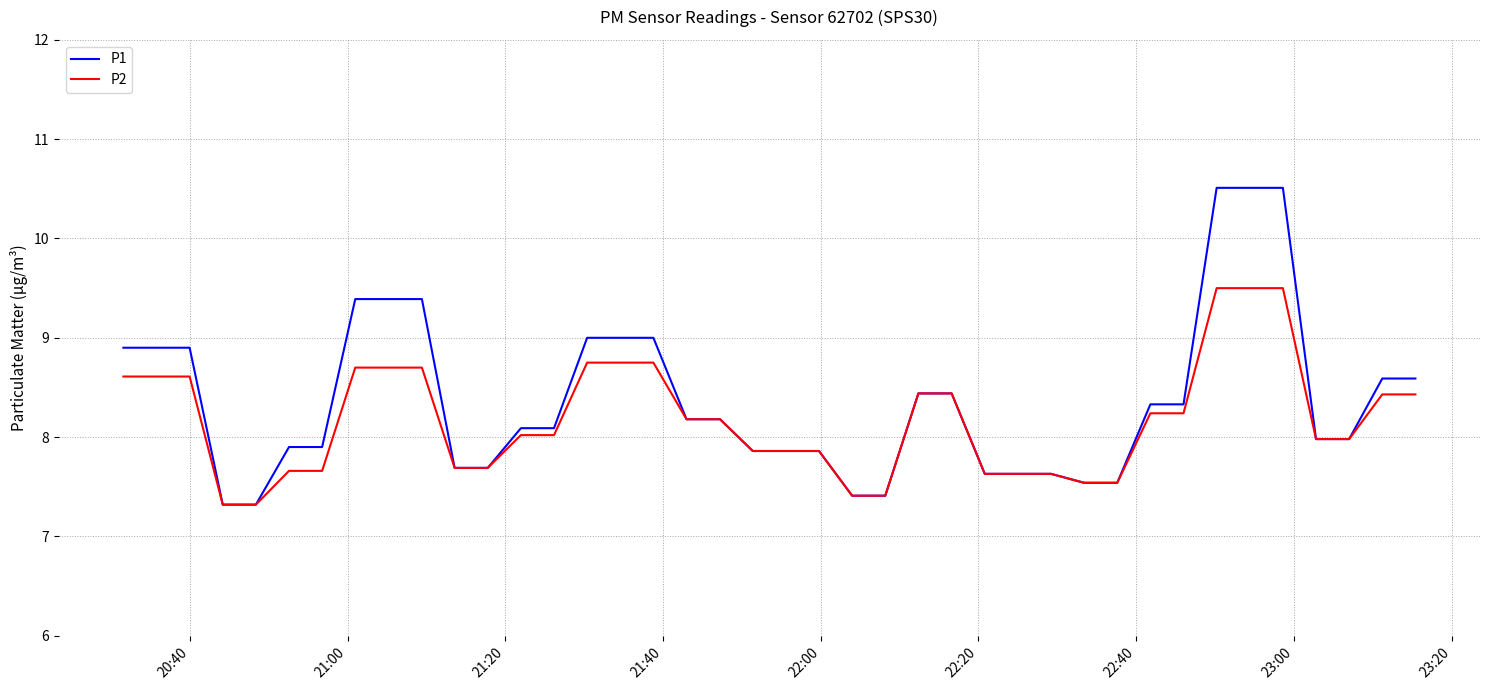

List the series in order of their peak value, lowest first.

P2, P1